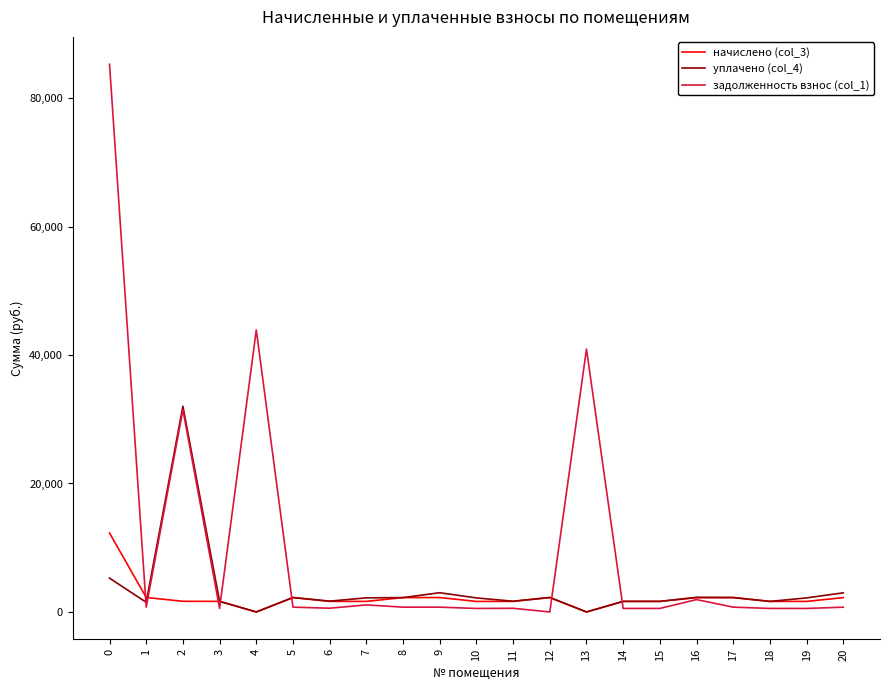

Rank the series by their maximum value, from lowest to highest.

начислено (col_3), уплачено (col_4), задолженность взнос (col_1)